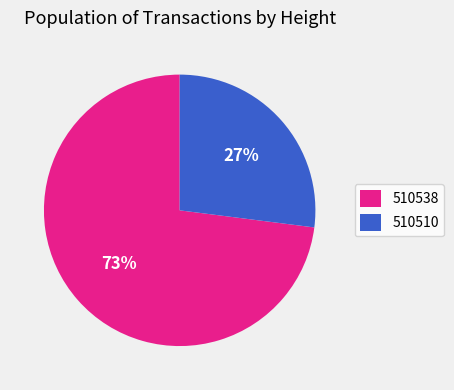

True or false: 510538 accounts for 73% of the total.

True